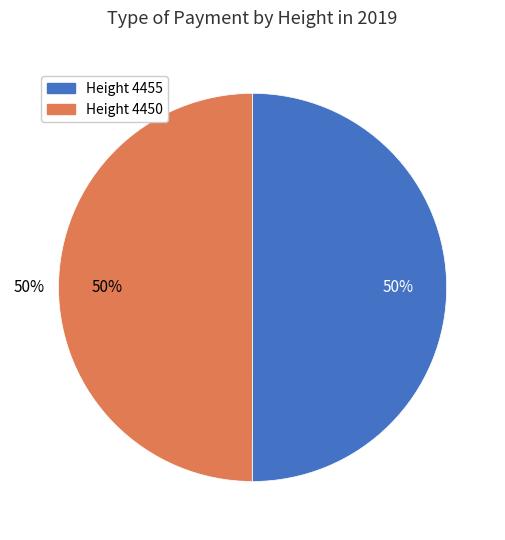

Is it true that 4455 is 50% of the pie?

True